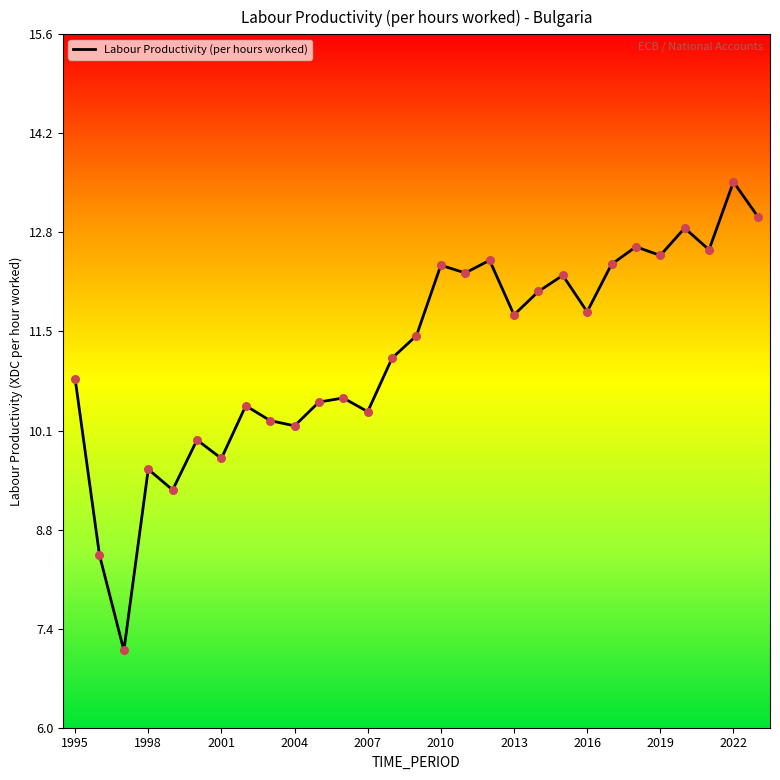

What is the greatest value displayed?

13.5